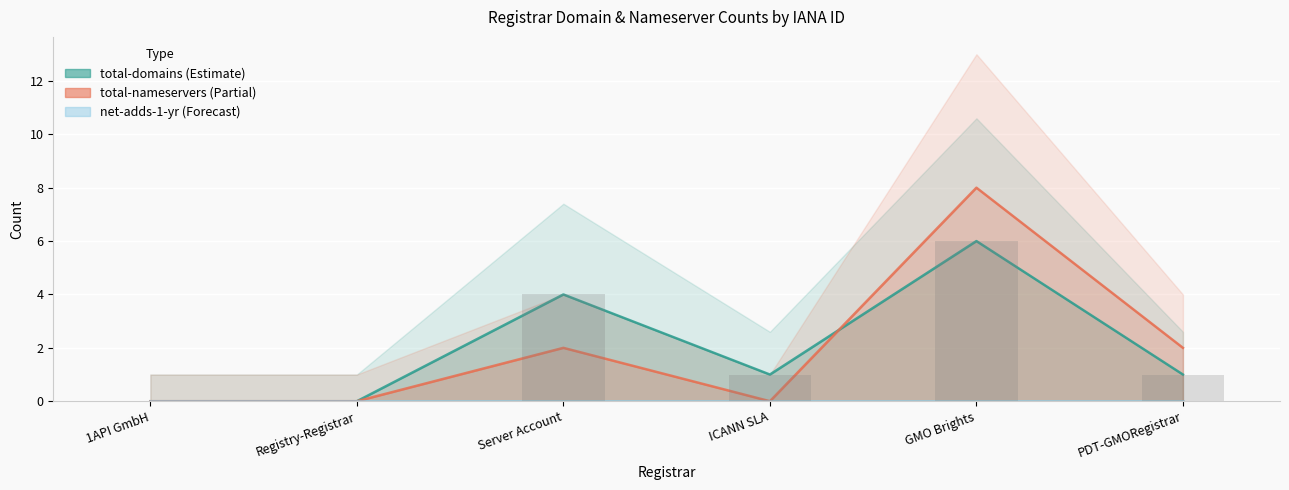

Which has a higher value, Registry-Registrar or GMO Brights?

GMO Brights